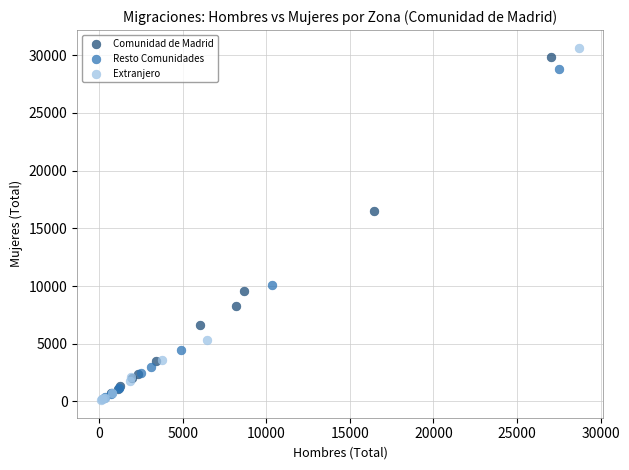

Which series has the largest Y range (max minus min)?

Extranjero